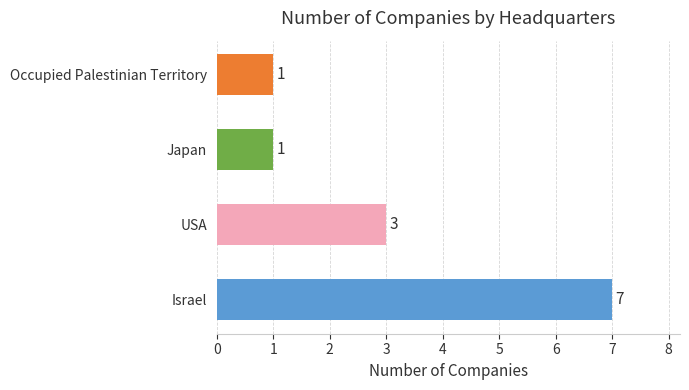

What is the greatest value displayed?

7